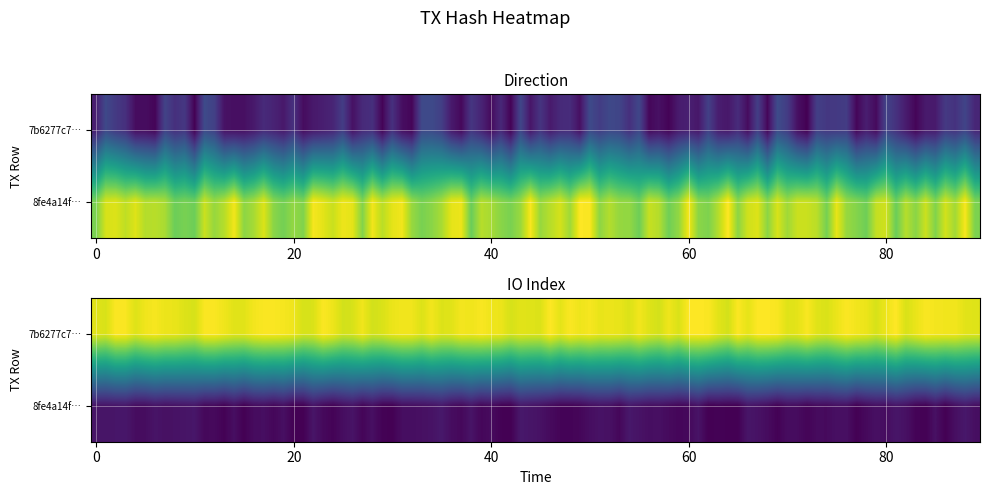

What value does the 7b6277c7600d507df34512719b7eb6a4aa7f57b series have at io_index, to the nearest 5?

170